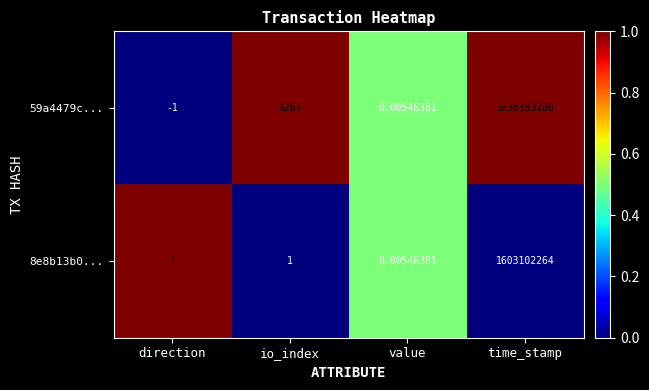

At which label does 59a4479c... reach its minimum?

direction